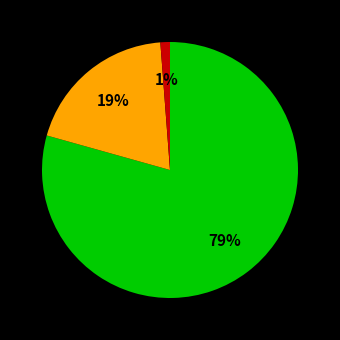

To the nearest percent, what is the average slice percentage?

33%